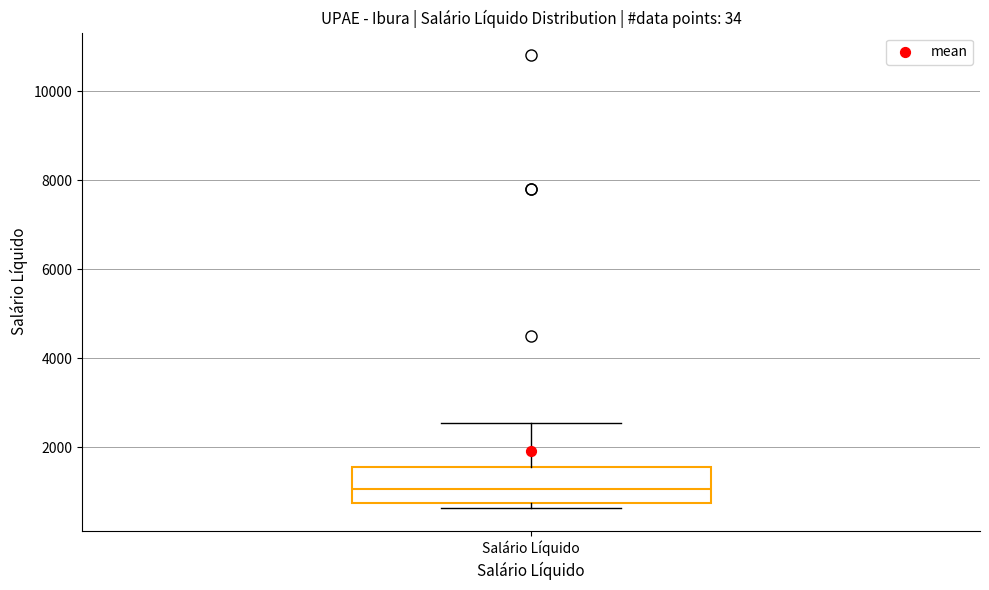

Transcribe this box plot: give where the median line is, the range the box spans, and where the two whiskers end, as read against the y-axis. The values are not printed on the chart, so give them approximately, as read against the axis.

median 1000, box 800 to 1600, whiskers 600 to 2600